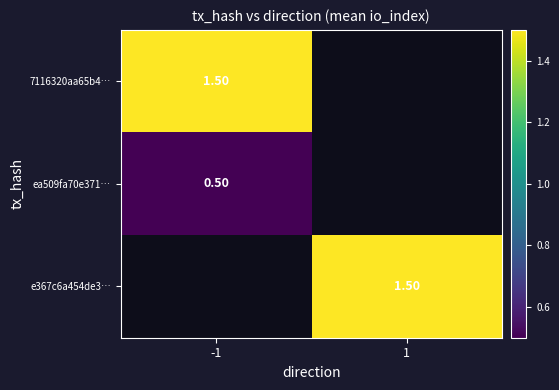

What is the spread (max minus min) of values at -1?

1.0